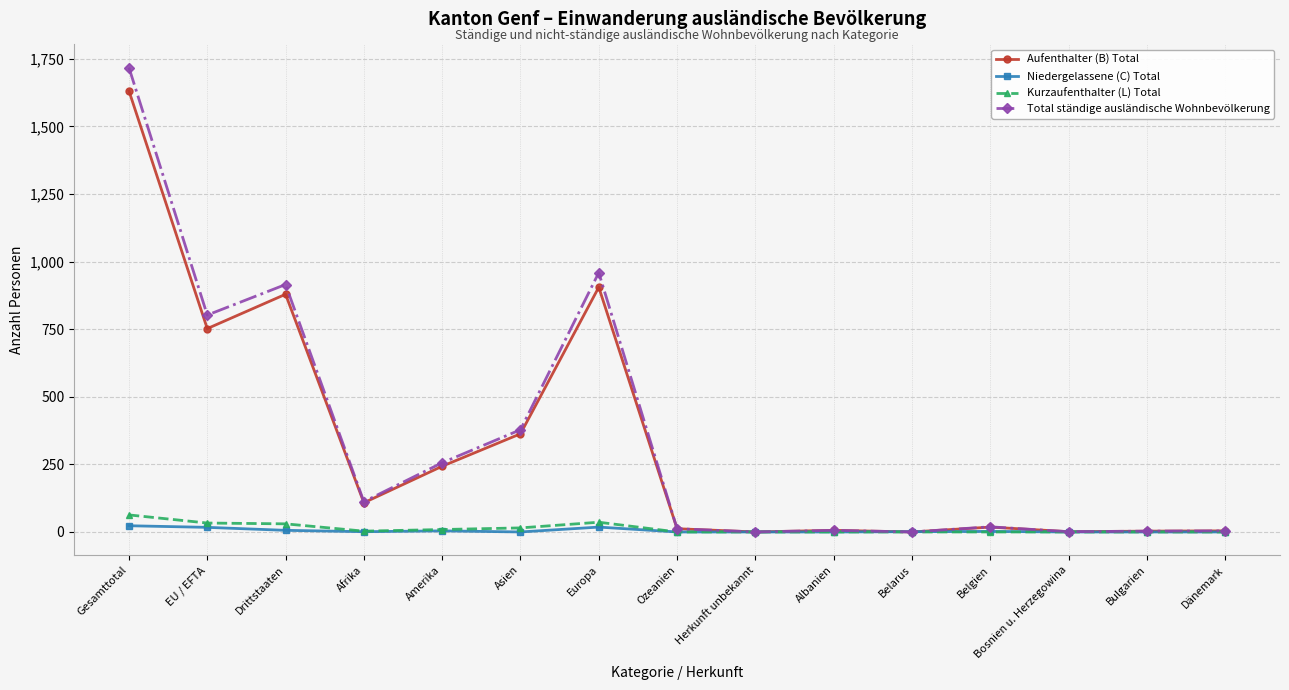

What is the label of the 4th point from the left?

Afrika